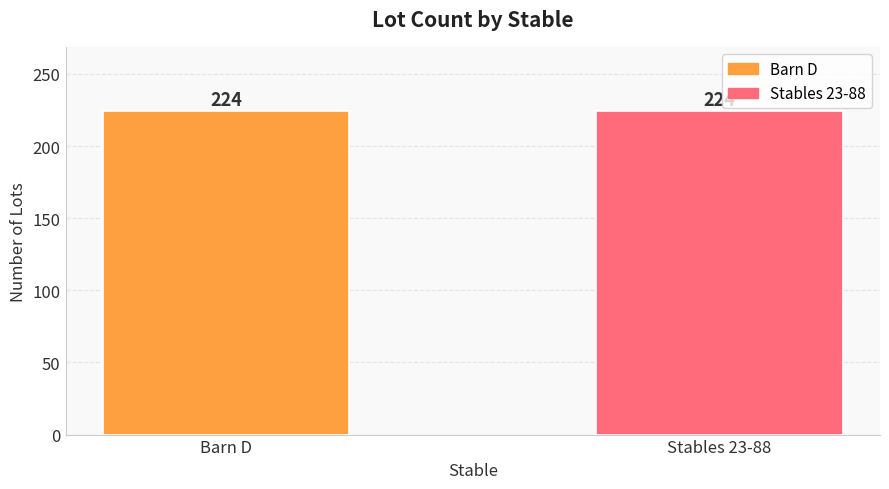

Is it true that the value at Stables 23-88 is 49?

False